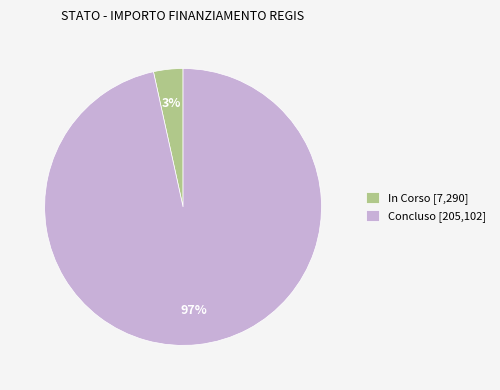

Is the sum of Concluso [205,102] and In Corso [7,290] greater than half?

Yes